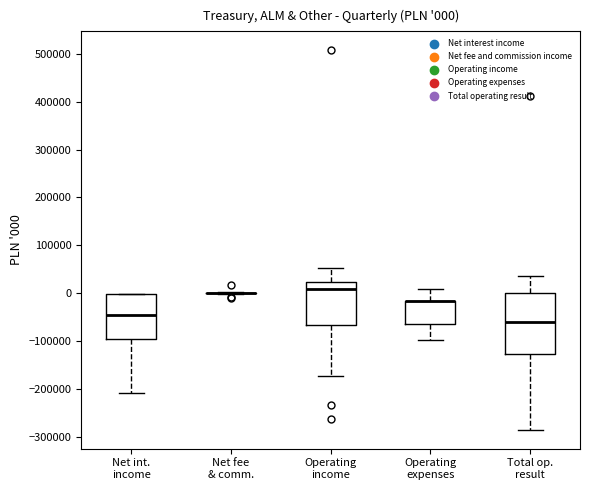

Which box is the tallest, from its lower edge to its upper edge?

Total op. result